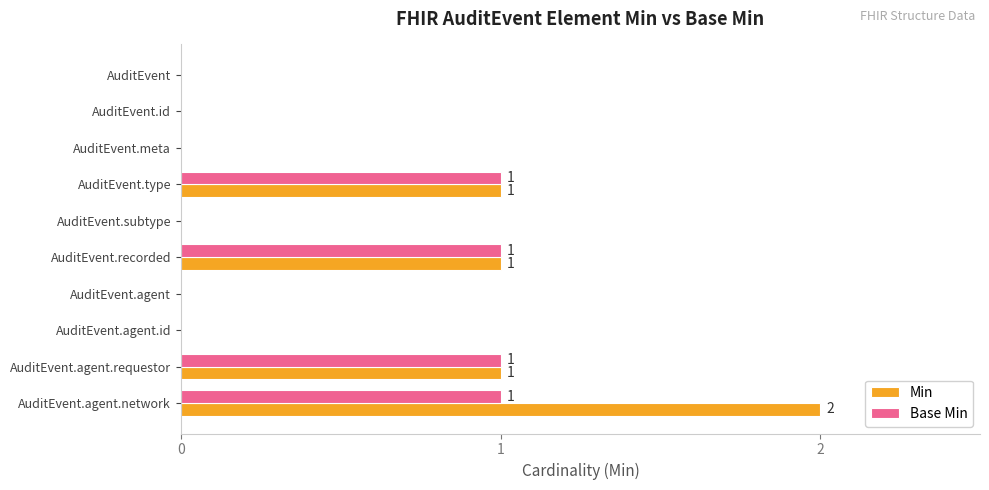

What is the sum of all Base Min values?

4